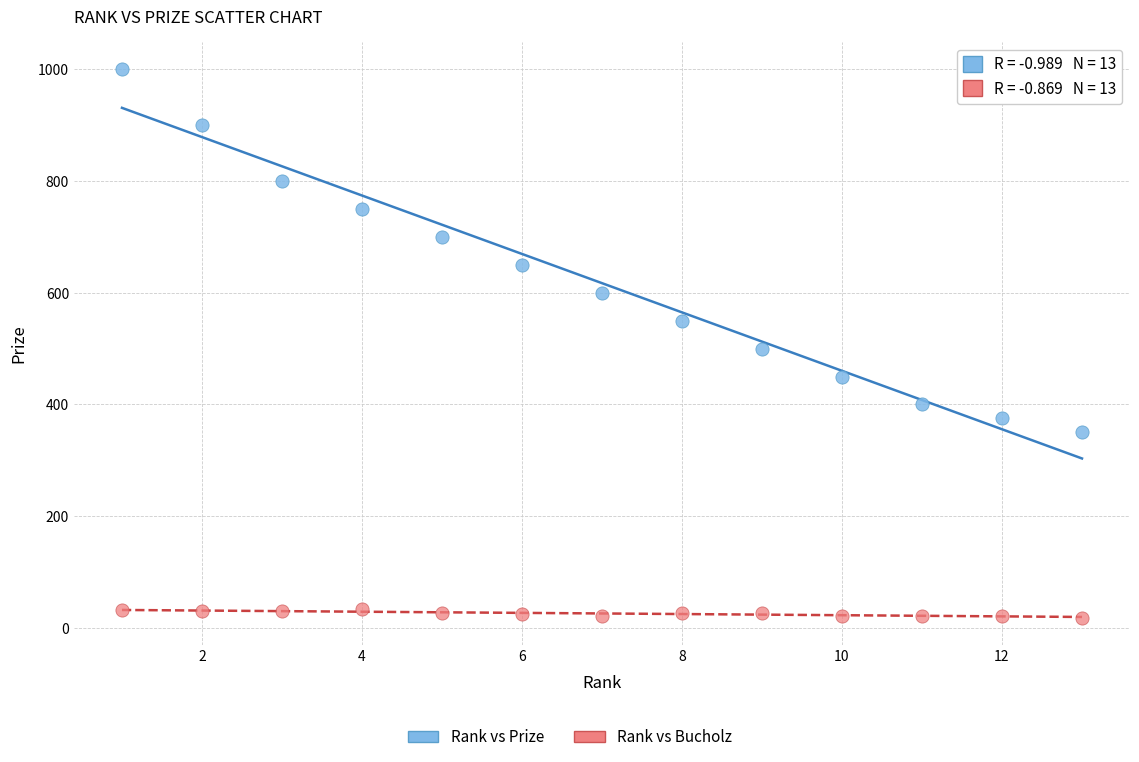

Which series contains the highest Y value?

Rank vs Prize